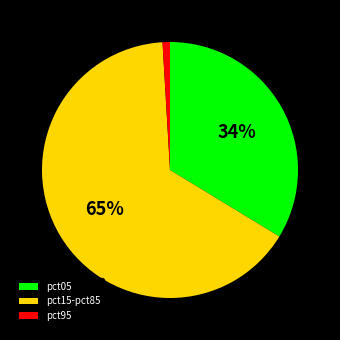

How many slices are in this pie chart?

3